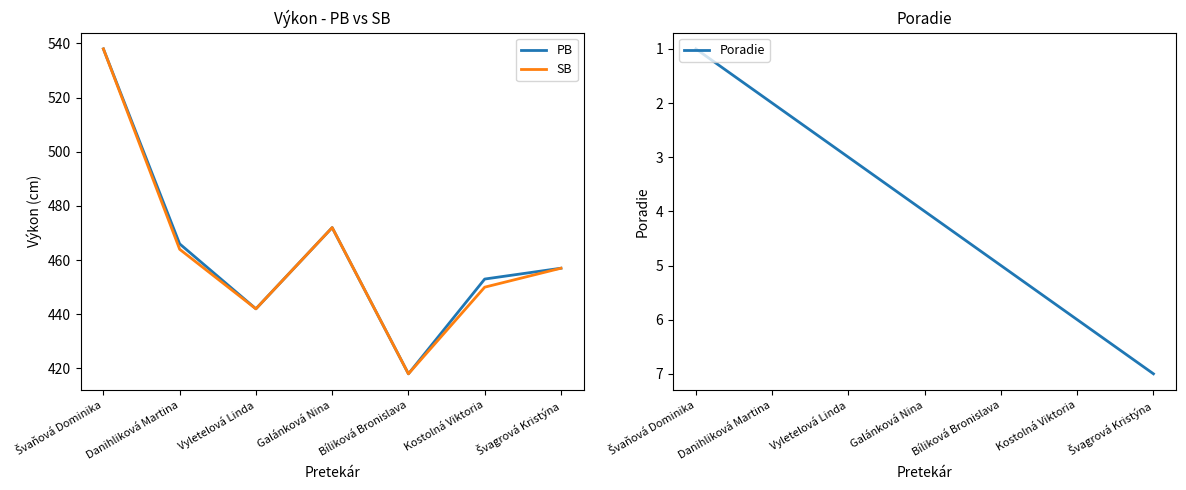

True or false: Poradie and PB intersect in this chart.

False